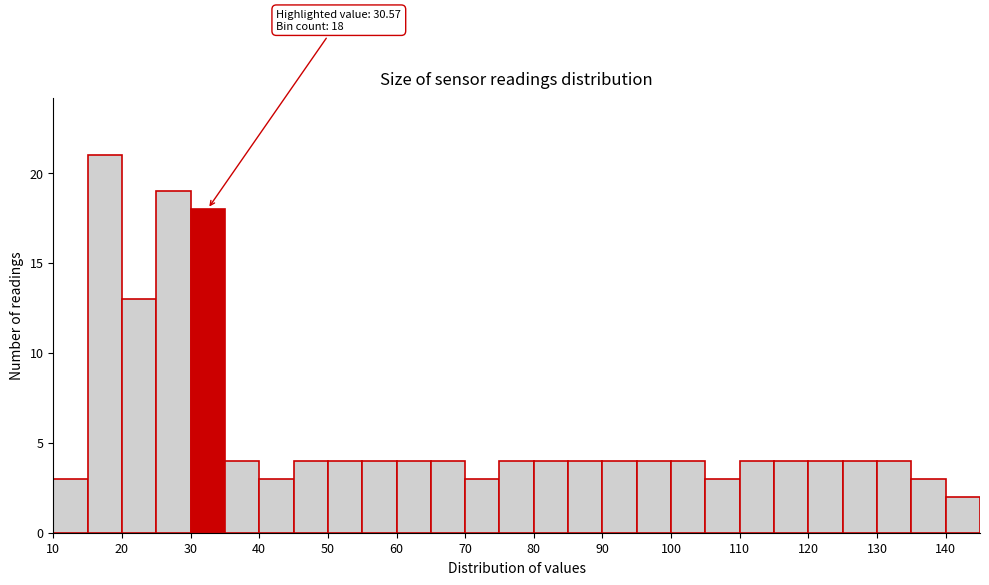

Which range on the x-axis has the tallest bar?

15 to 20